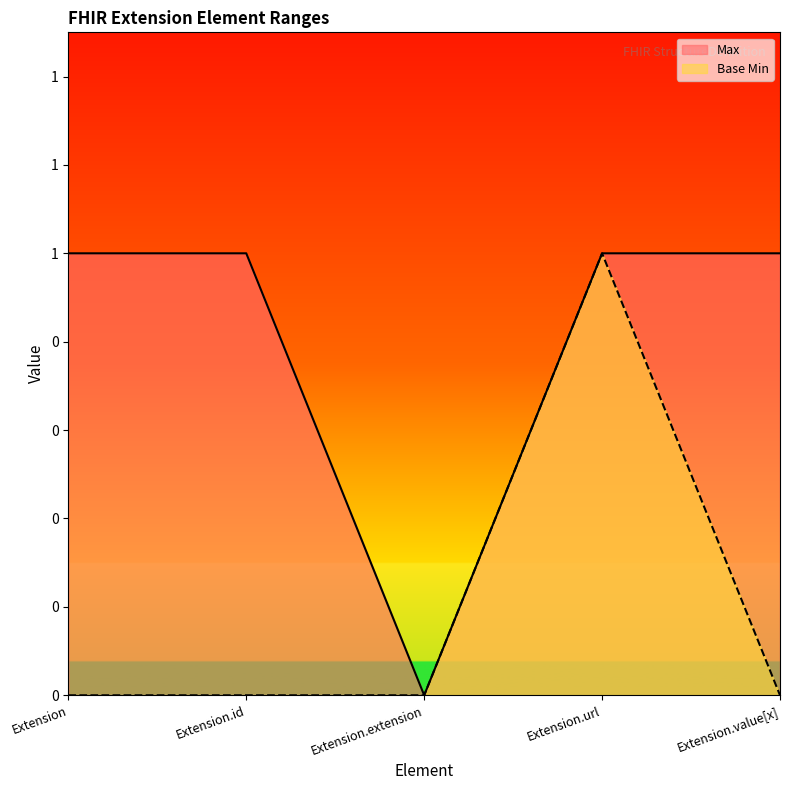

Is the value of Max at Extension greater than the value of Base Min at Extension.value[x]?

Yes